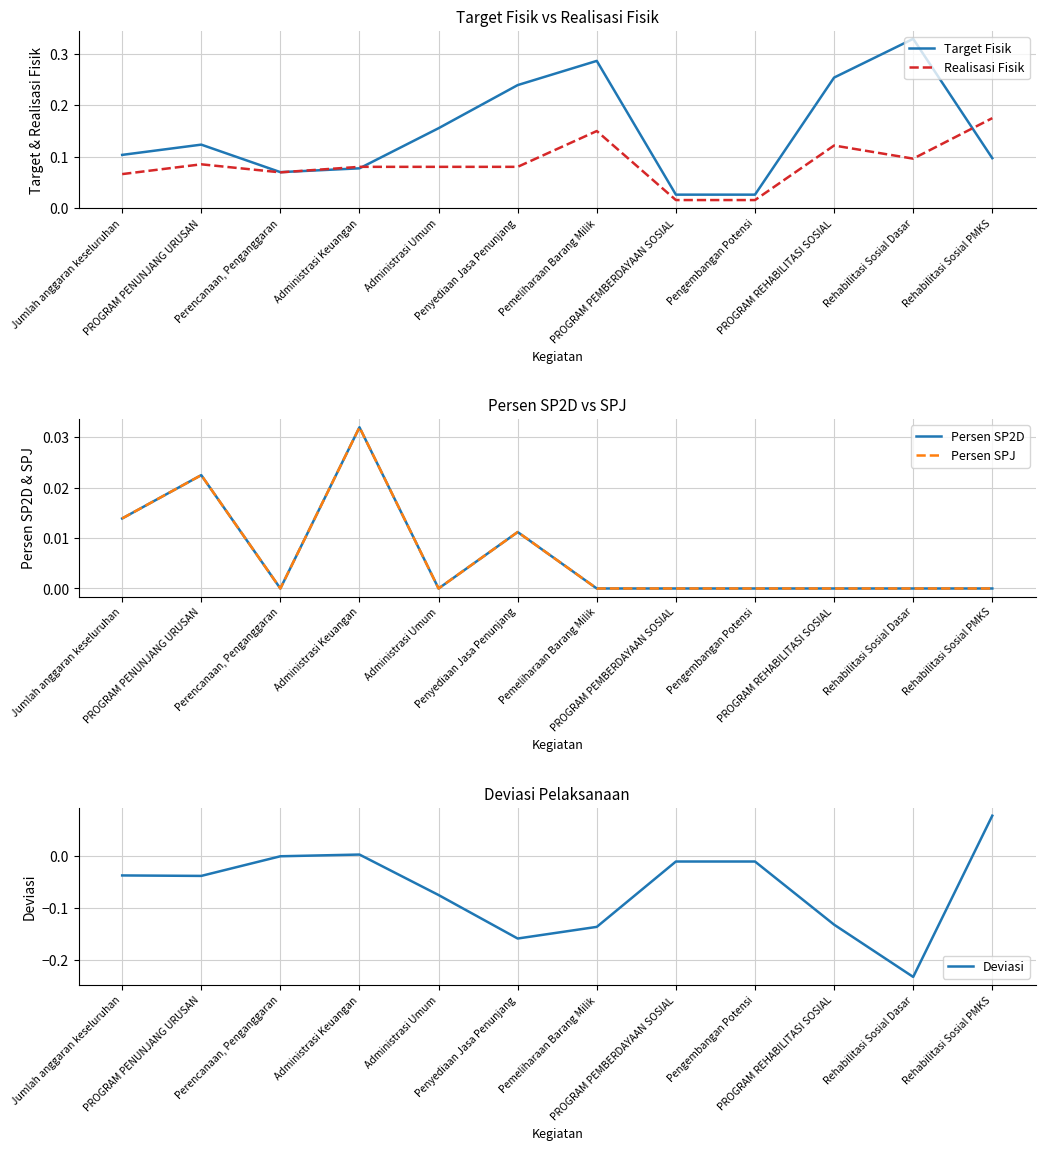

Reading right to left, list all the values displayed in this chart.

Target Fisik: Rehabilitasi Sosial PMKS=0.1	Rehabilitasi Sosial Dasar=0.3	PROGRAM REHABILITASI SOSIAL=0.3	Pengembangan Potensi=0.0	PROGRAM PEMBERDAYAAN SOSIAL=0.0	Pemeliharaan Barang Milik=0.3	Penyediaan Jasa Penunjang=0.2	Administrasi Umum=0.2	Administrasi Keuangan=0.1	Perencanaan, Penganggaran=0.1	PROGRAM PENUNJANG URUSAN=0.1	Jumlah anggaran keseluruhan=0.1
Realisasi Fisik: Rehabilitasi Sosial PMKS=0.2	Rehabilitasi Sosial Dasar=0.1	PROGRAM REHABILITASI SOSIAL=0.1	Pengembangan Potensi=0.0	PROGRAM PEMBERDAYAAN SOSIAL=0.0	Pemeliharaan Barang Milik=0.1	Penyediaan Jasa Penunjang=0.1	Administrasi Umum=0.1	Administrasi Keuangan=0.1	Perencanaan, Penganggaran=0.1	PROGRAM PENUNJANG URUSAN=0.1	Jumlah anggaran keseluruhan=0.1
Persen SP2D: Rehabilitasi Sosial PMKS=0.0	Rehabilitasi Sosial Dasar=0.0	PROGRAM REHABILITASI SOSIAL=0.0	Pengembangan Potensi=0.0	PROGRAM PEMBERDAYAAN SOSIAL=0.0	Pemeliharaan Barang Milik=0.0	Penyediaan Jasa Penunjang=0.0	Administrasi Umum=0.0	Administrasi Keuangan=0.0	Perencanaan, Penganggaran=0.0	PROGRAM PENUNJANG URUSAN=0.0	Jumlah anggaran keseluruhan=0.0
Persen SPJ: Rehabilitasi Sosial PMKS=0.0	Rehabilitasi Sosial Dasar=0.0	PROGRAM REHABILITASI SOSIAL=0.0	Pengembangan Potensi=0.0	PROGRAM PEMBERDAYAAN SOSIAL=0.0	Pemeliharaan Barang Milik=0.0	Penyediaan Jasa Penunjang=0.0	Administrasi Umum=0.0	Administrasi Keuangan=0.0	Perencanaan, Penganggaran=0.0	PROGRAM PENUNJANG URUSAN=0.0	Jumlah anggaran keseluruhan=0.0
Deviasi: Rehabilitasi Sosial PMKS=0.1	Rehabilitasi Sosial Dasar=-0.2	PROGRAM REHABILITASI SOSIAL=-0.1	Pengembangan Potensi=-0.0	PROGRAM PEMBERDAYAAN SOSIAL=-0.0	Pemeliharaan Barang Milik=-0.1	Penyediaan Jasa Penunjang=-0.2	Administrasi Umum=-0.1	Administrasi Keuangan=0.0	Perencanaan, Penganggaran=-0.0	PROGRAM PENUNJANG URUSAN=-0.0	Jumlah anggaran keseluruhan=-0.0